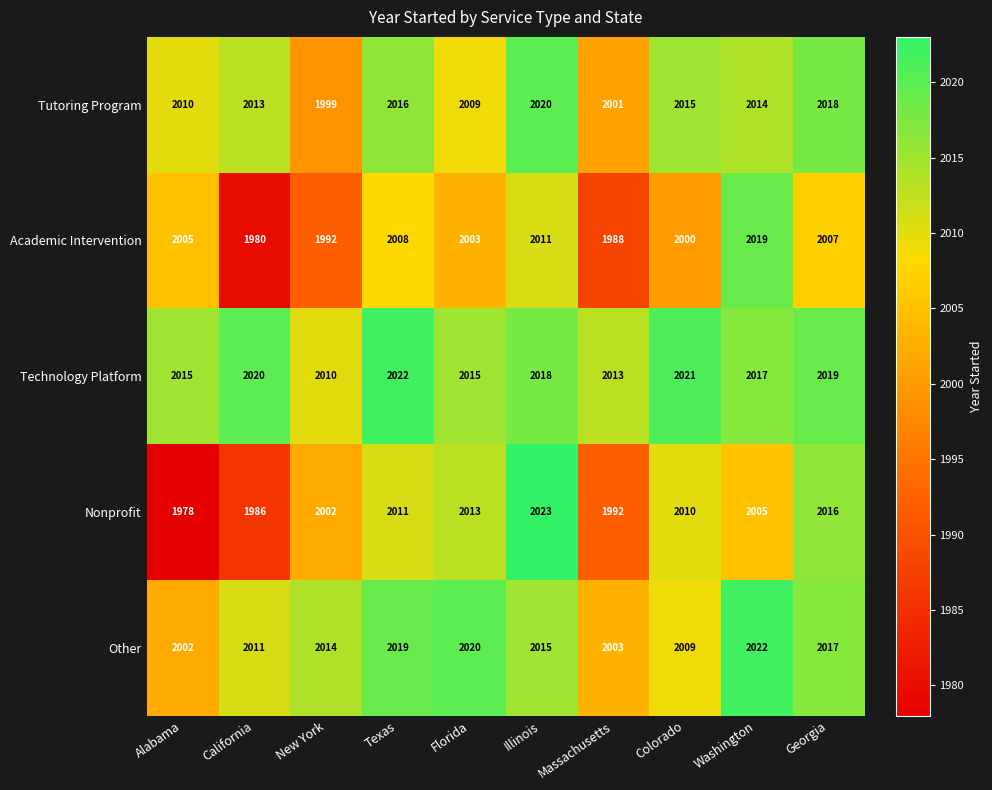

At which category is the sum across all series the highest?

Illinois